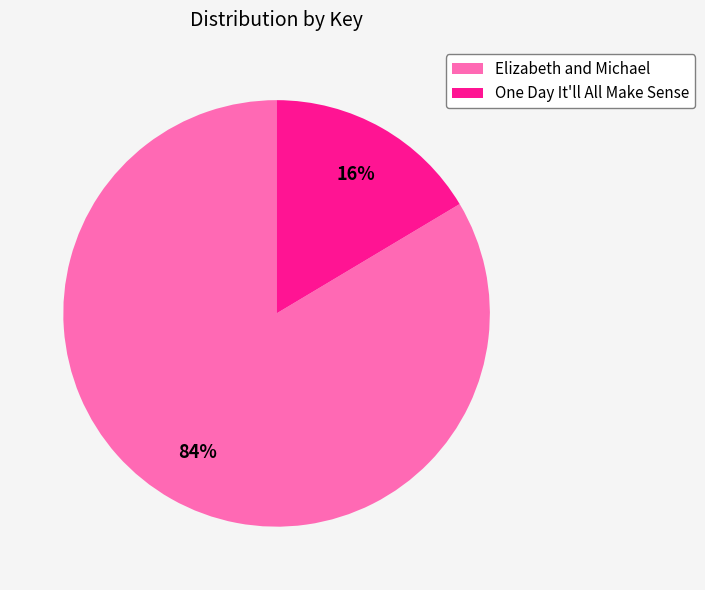

Rank the categories by value from lowest to highest.

One Day It'll All Make Sense, Elizabeth and Michael